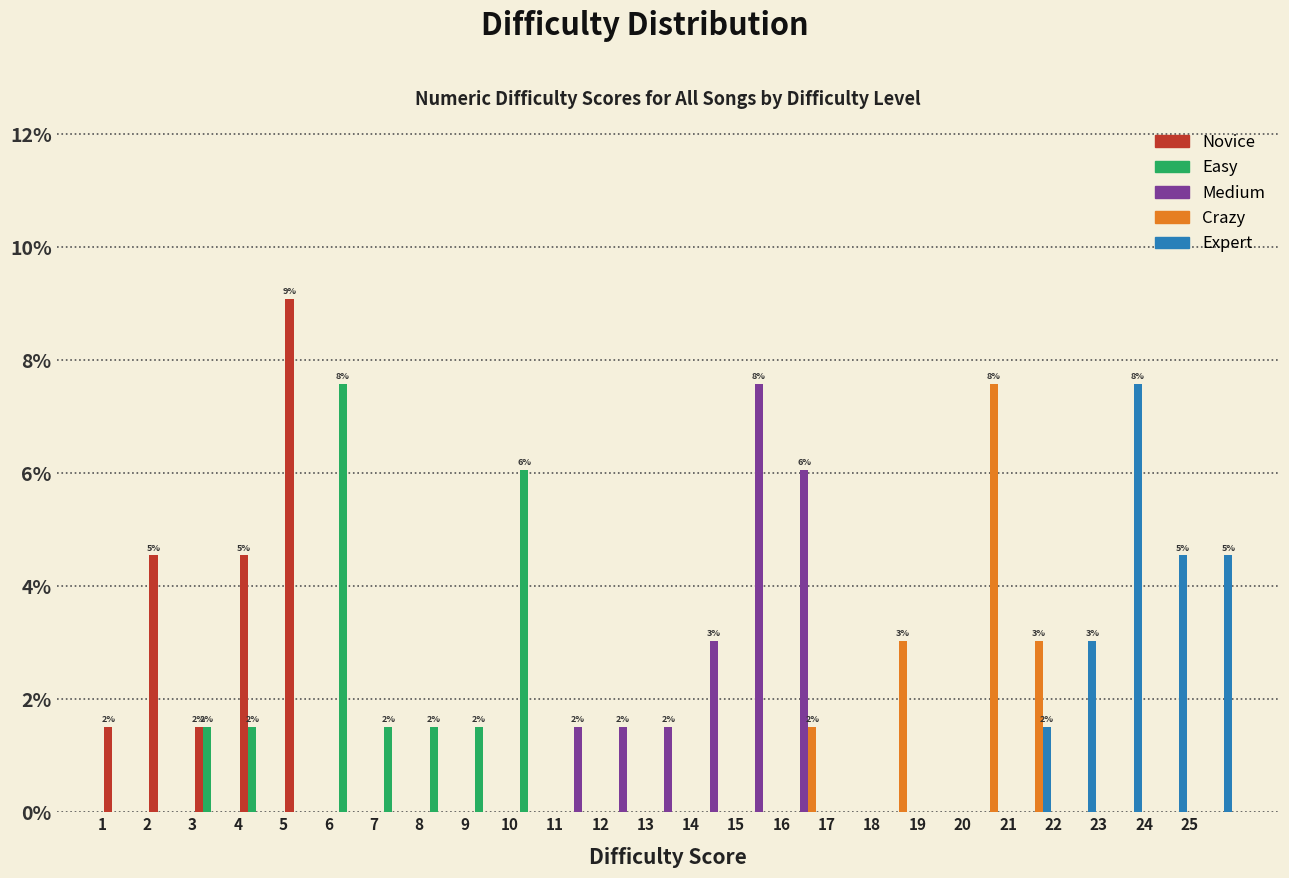

In the Novice series, which range on the x-axis has the tallest bar?

5 to 6